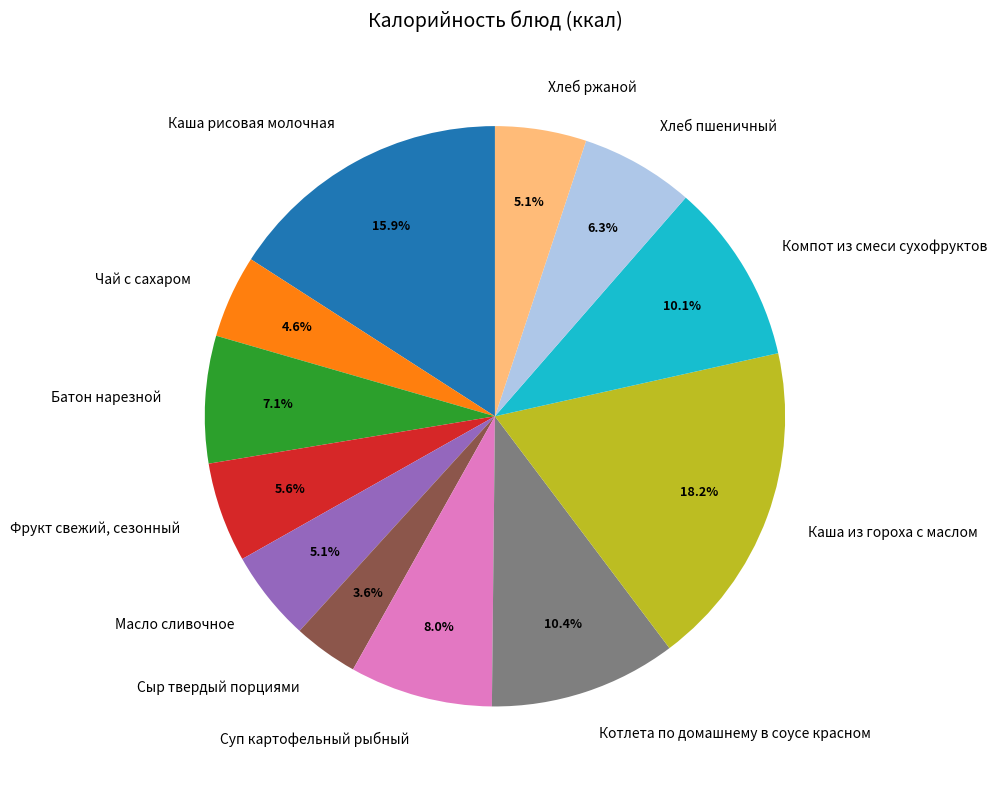

Is there a majority slice in this chart?

No